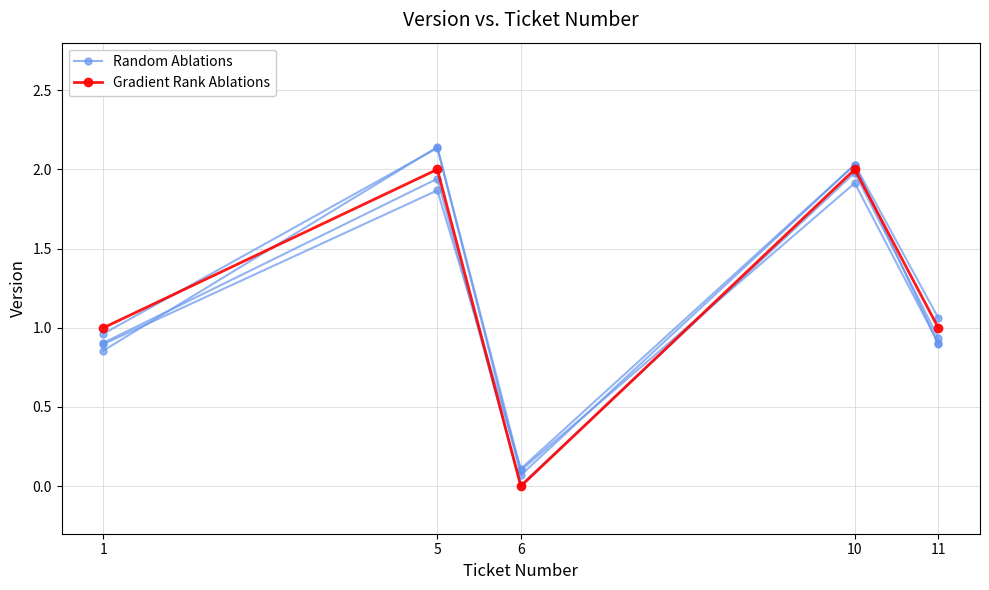

Reading left to right, transcribe all the data shown in this chart.

Random Ablations: 1=1.0	5=2.1	6=0.1	10=2.0	11=0.9
Gradient Rank Ablations: 1=1.0	5=2.0	6=0.0	10=2.0	11=1.0